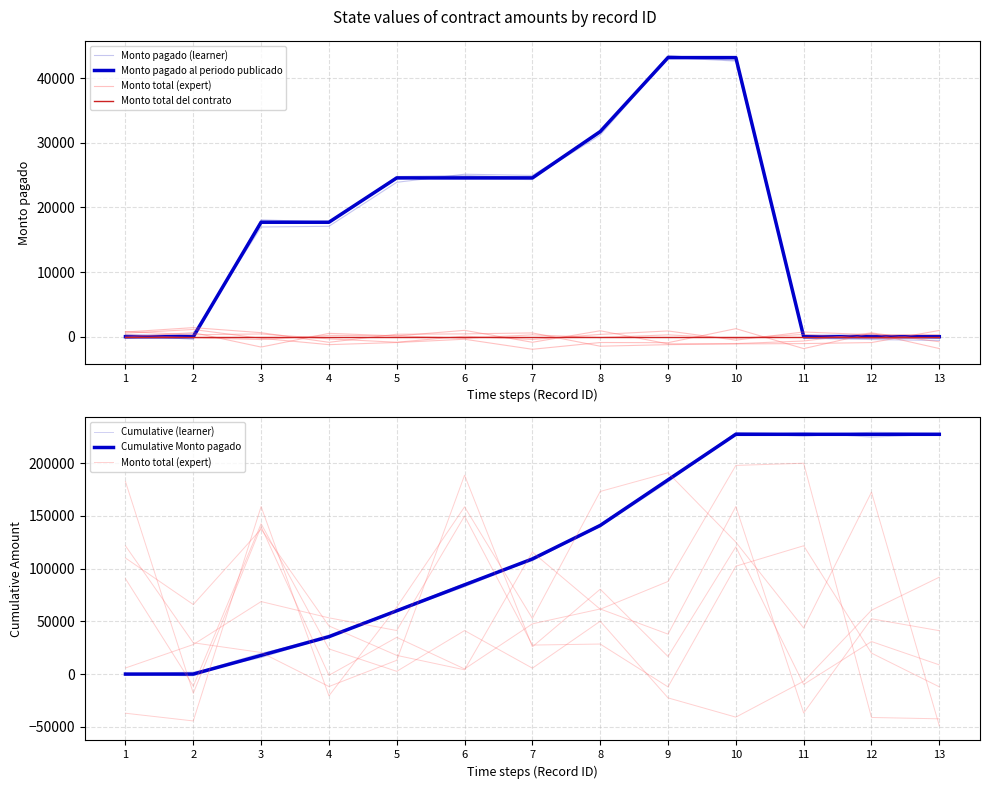

After their last crossing, which series has the higher values: Monto pagado (learner) or Cumulative (learner)?

Cumulative (learner)